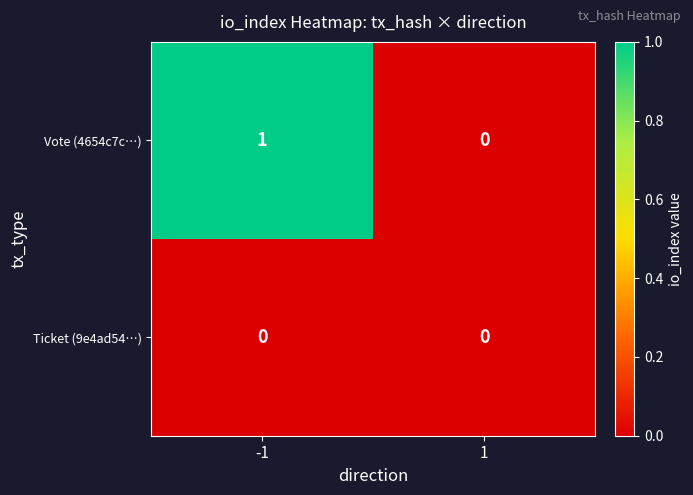

How many positive values does the Vote (4654c7c…) series have?

1